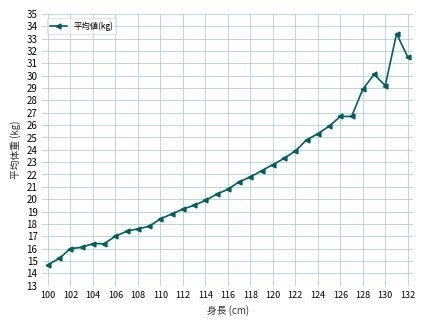

Does the chart have visible grid lines?

Yes